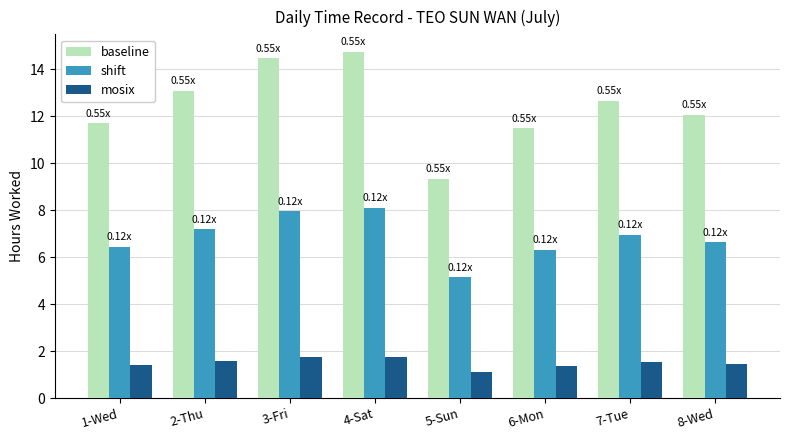

What is the difference between the maximum and minimum values in the baseline series?

5.4